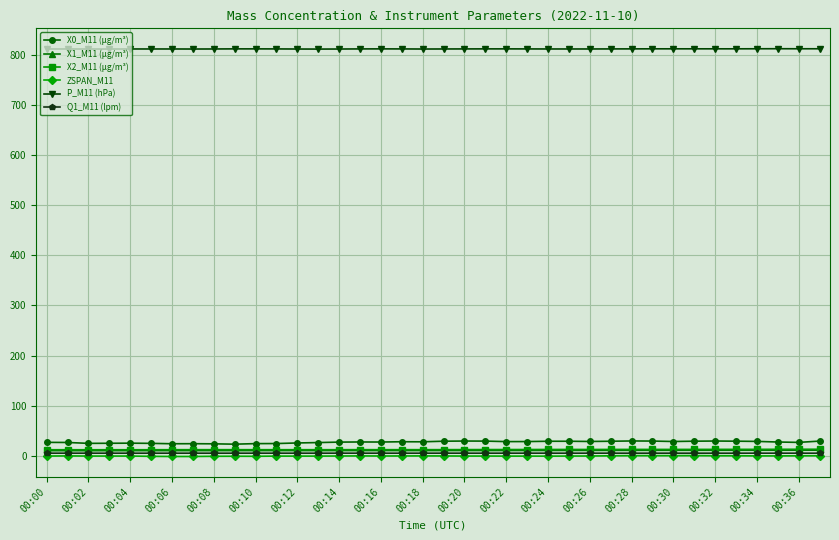

True or false: X2_M11 (μg/m³) and X1_M11 (μg/m³) intersect in this chart.

False